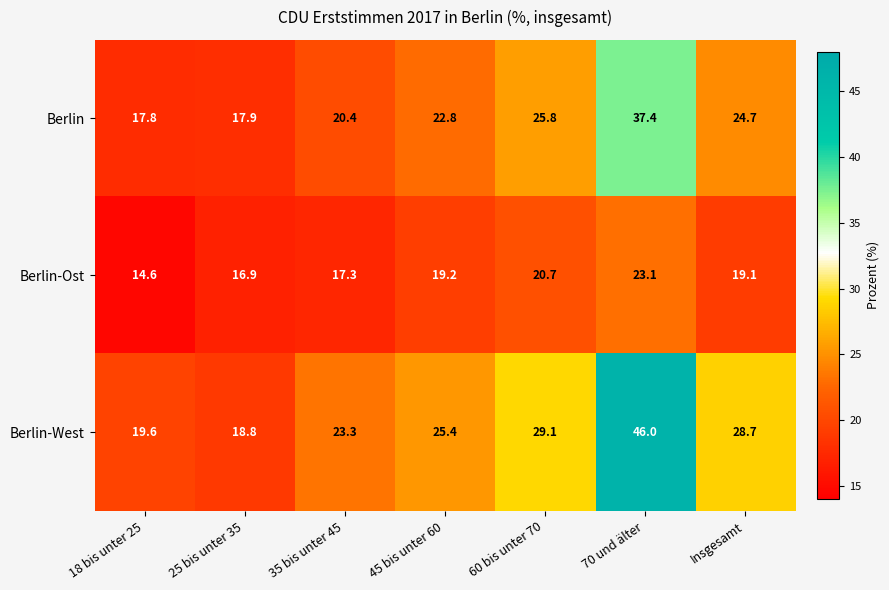

The value of Berlin at 25 bis unter 35 is 27.7. True or false?

False